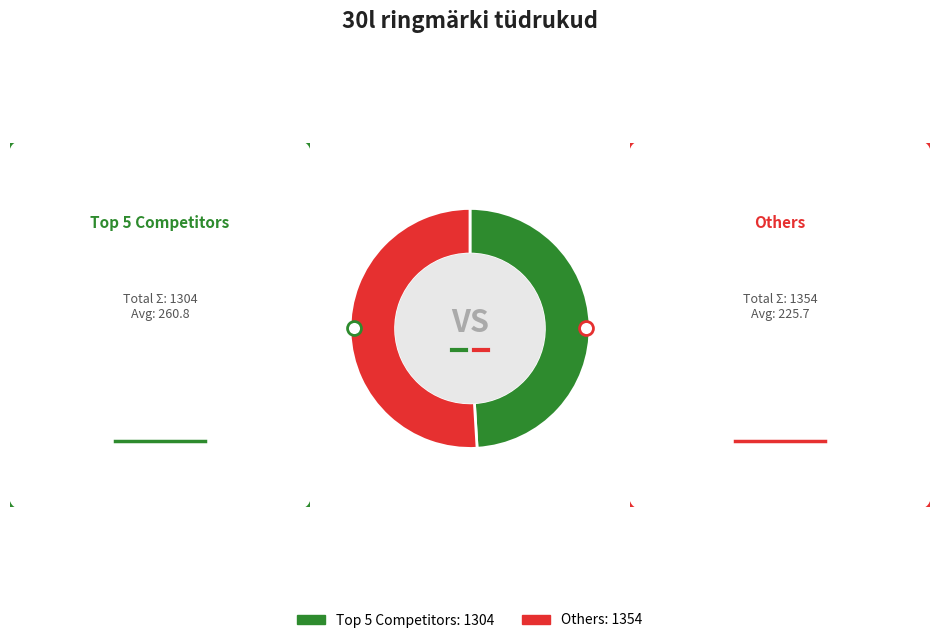

Is there any slice that represents more than half of the pie?

Yes